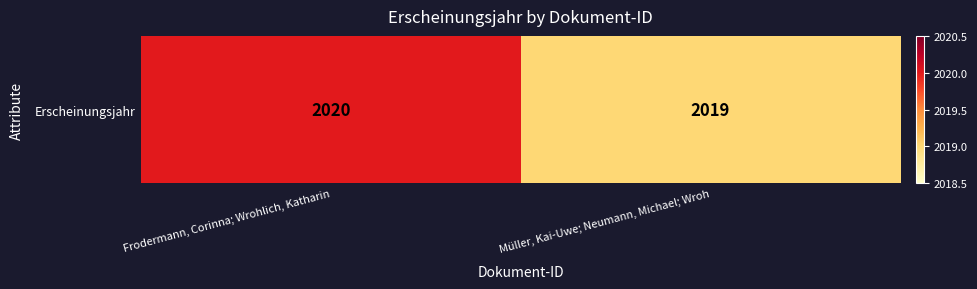

The value at Müller, Kai-Uwe; Neumann, Michael; Wroh is 2019. True or false?

True